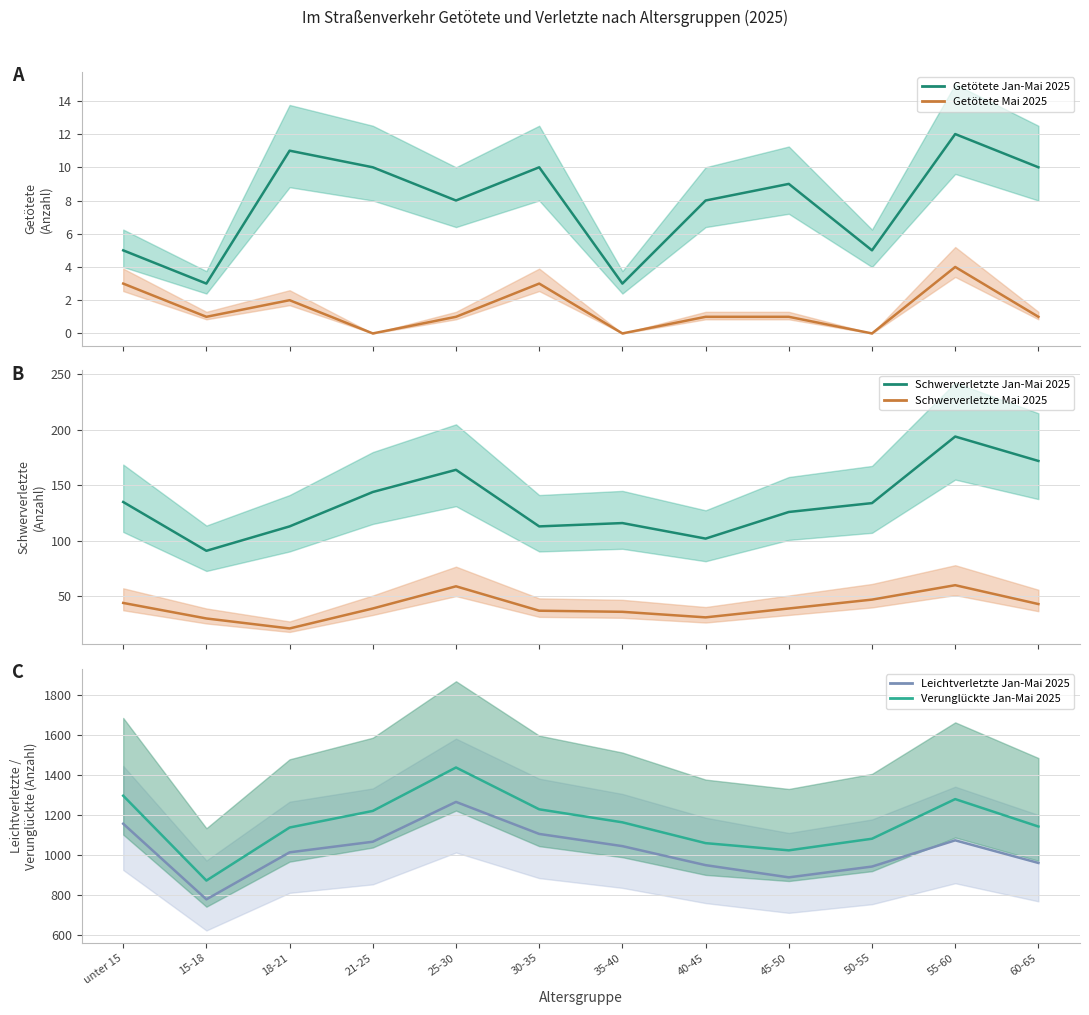

What value does the Verunglückte Jan-Mai 2025 series have at 45-50, to the nearest 100?

1000